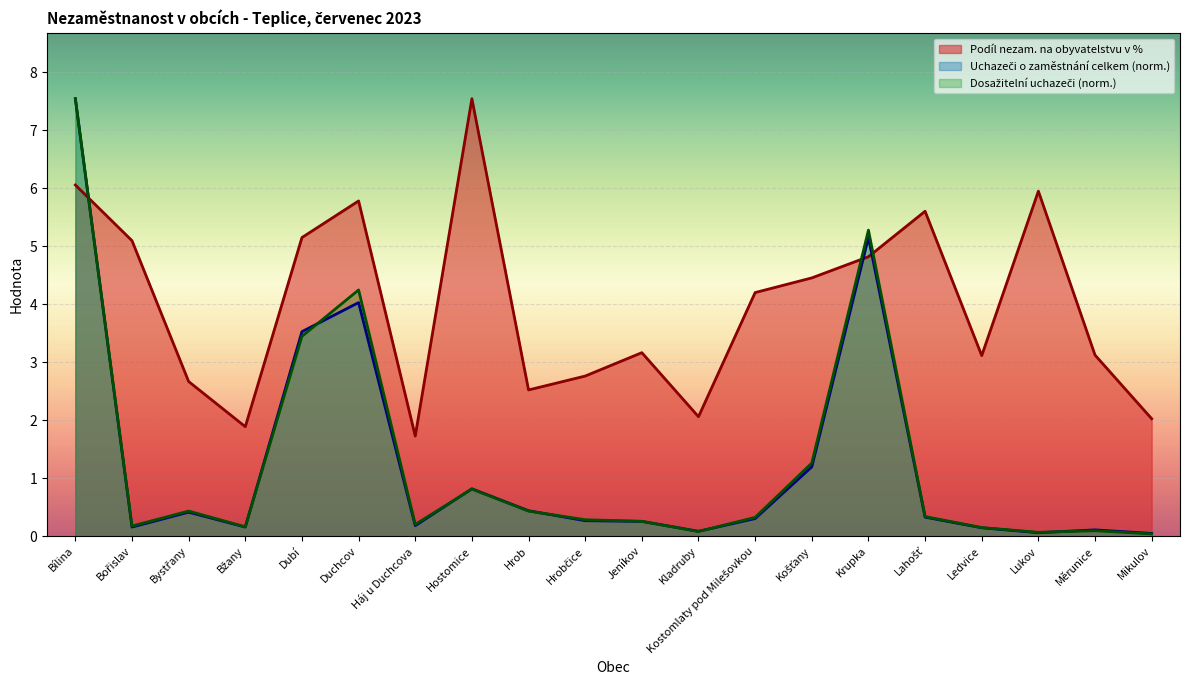

What is the value of the Dosažitelní uchazeči o zaměstnání point at the 13th from the left?

0.3